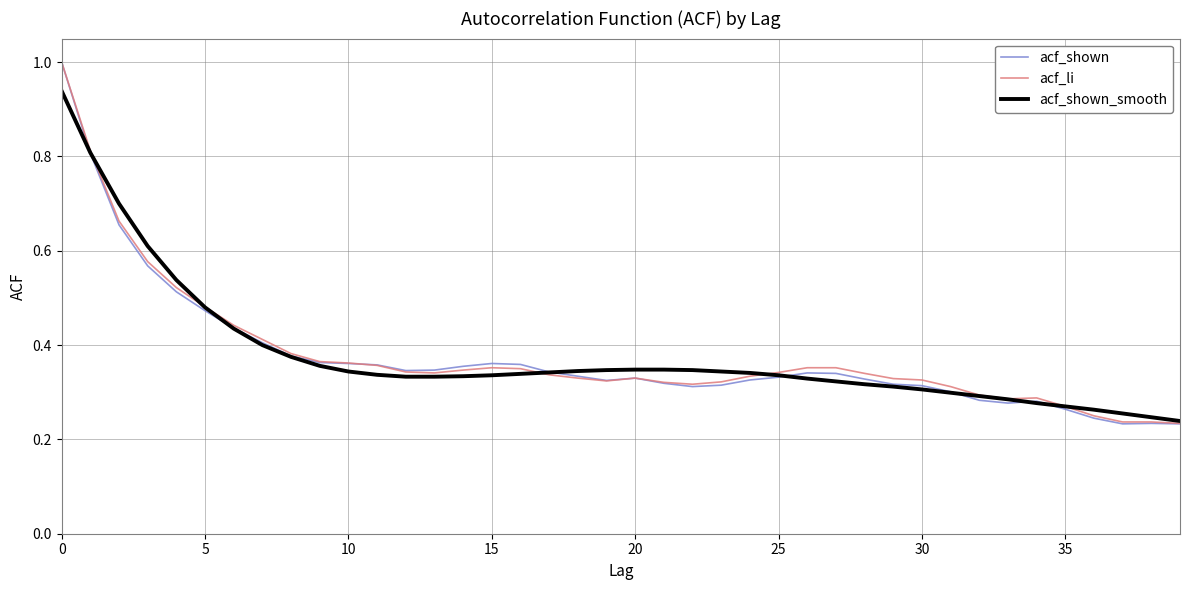

Does the chart display data point markers on the line(s)?

No